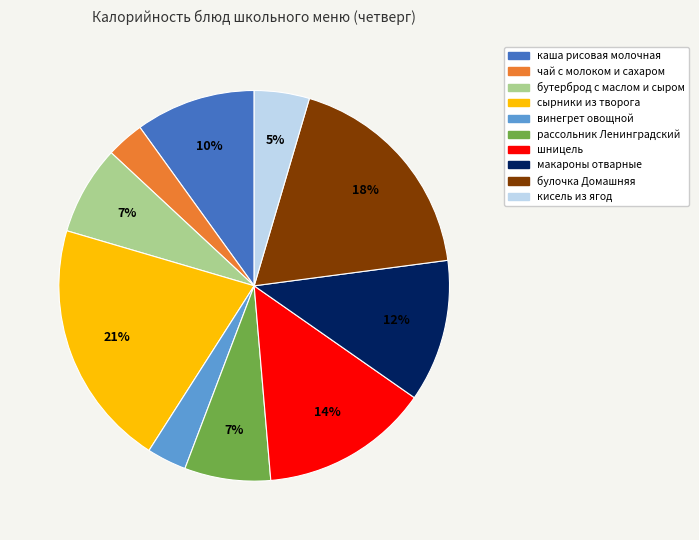

To the nearest percent, what percentage of the pie is булочка Домашняя?

18%